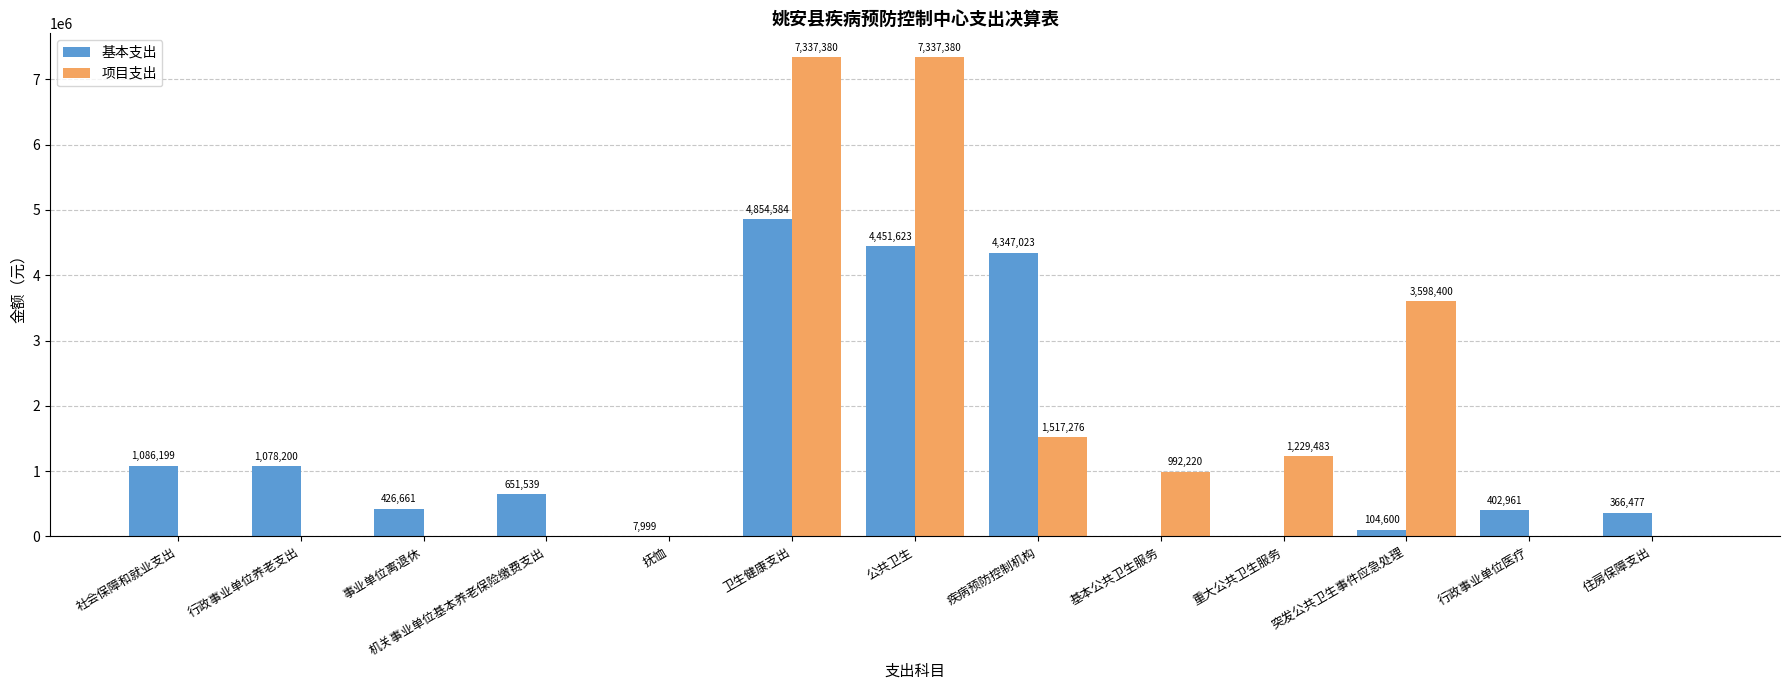

True or false: 项目支出 has a value of 0.0 at 事业单位离退休.

True